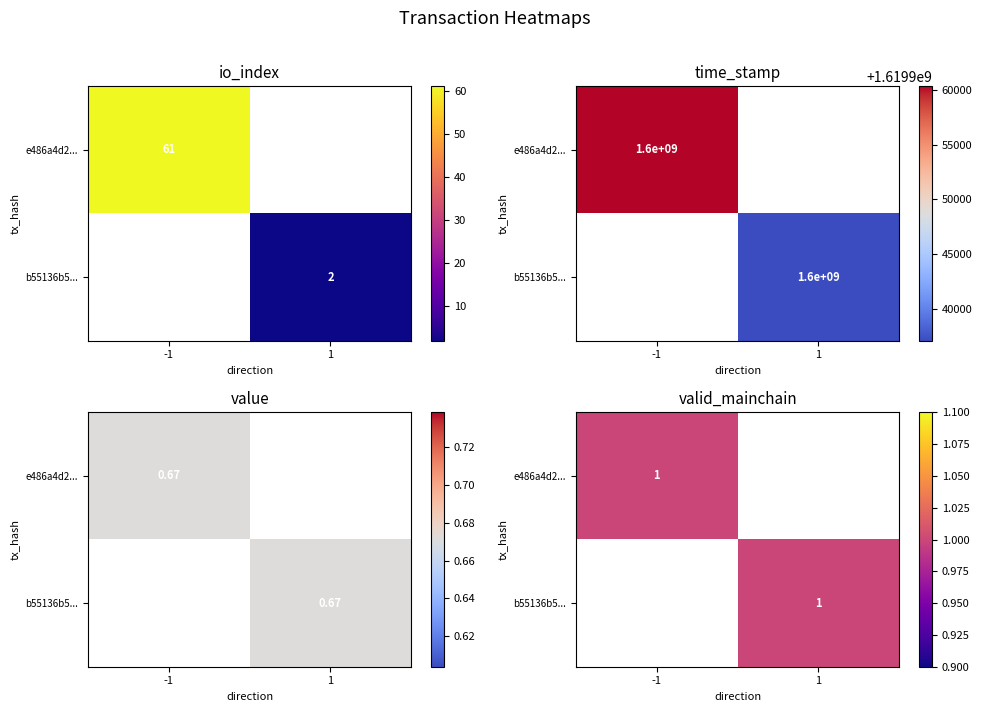

Reading left to right, transcribe all the data shown in this chart.

e486a4d2ba0c74886ab0d627f51aafd9a29b971: -1.0	61.0	1.0	0.7	1619960338.0
b55136b54f1be2534f69b3d19934a9af4e5a0d2: 1.0	2.0	1.0	0.7	1619937098.0